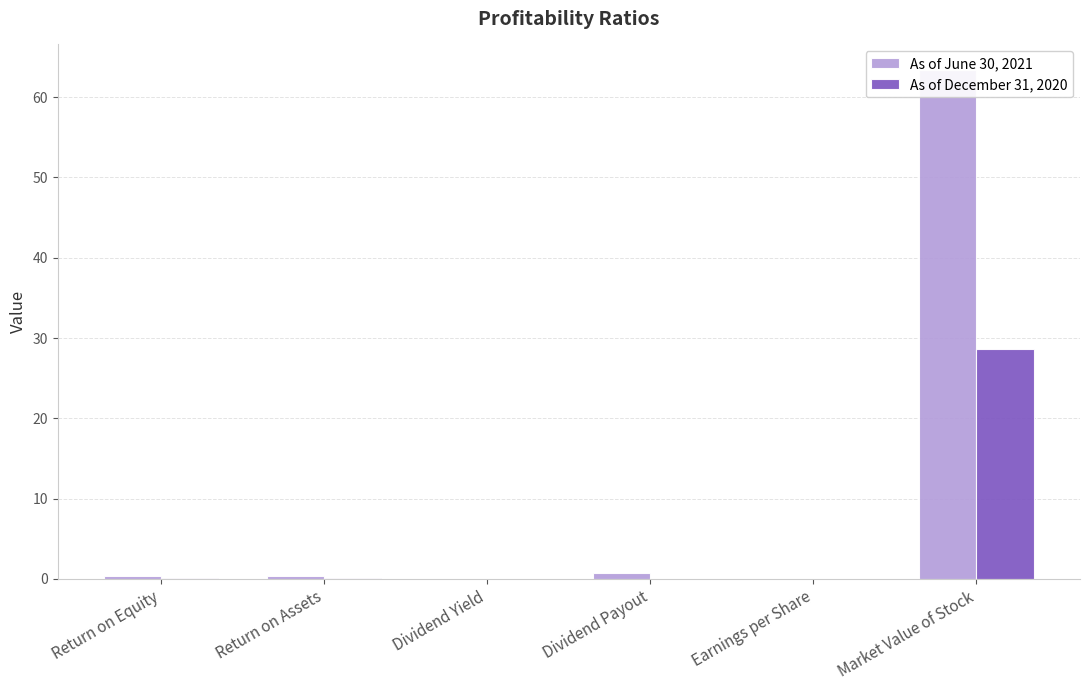

How many bars are there in each group?

2